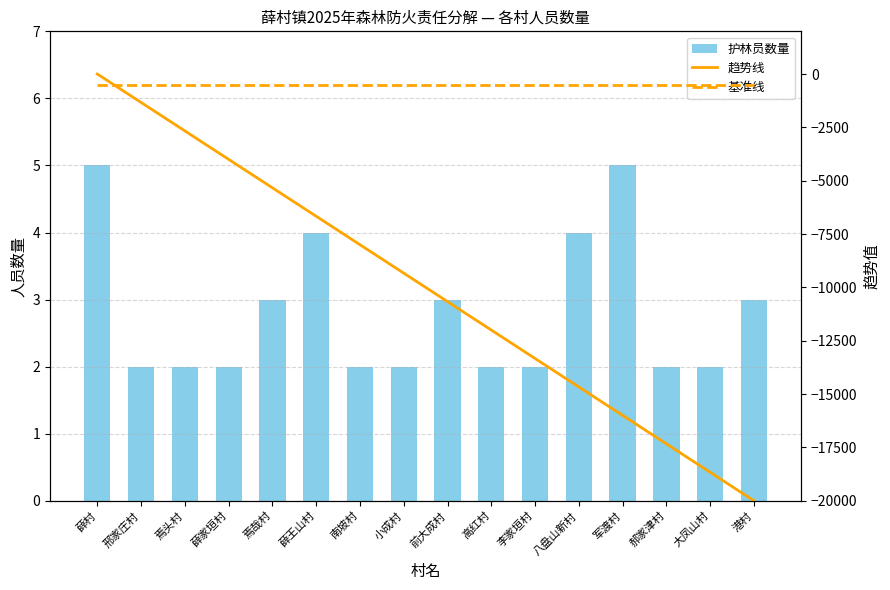

What is the total value across all series at 焉头村?

-3164.7